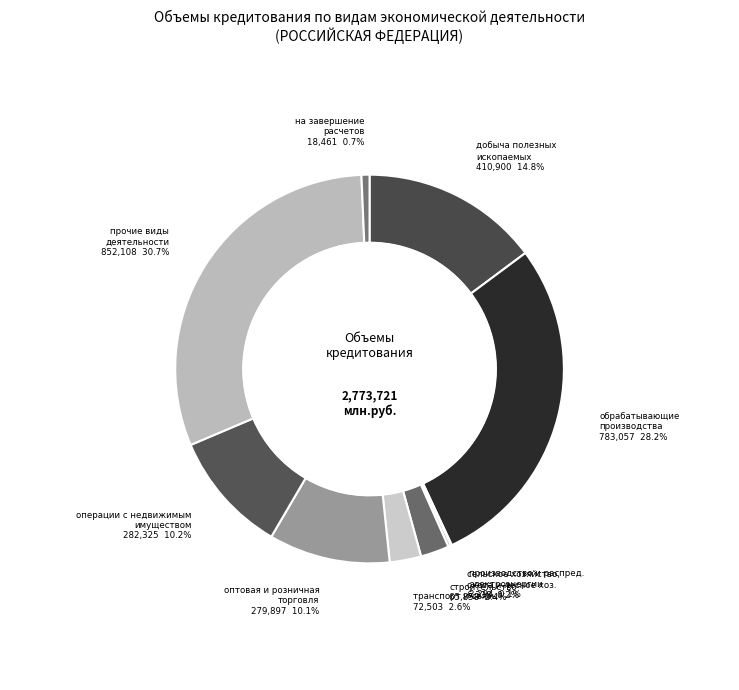

To the nearest percent, what percentage of the pie is операции с недвижимым имуществом?

10%